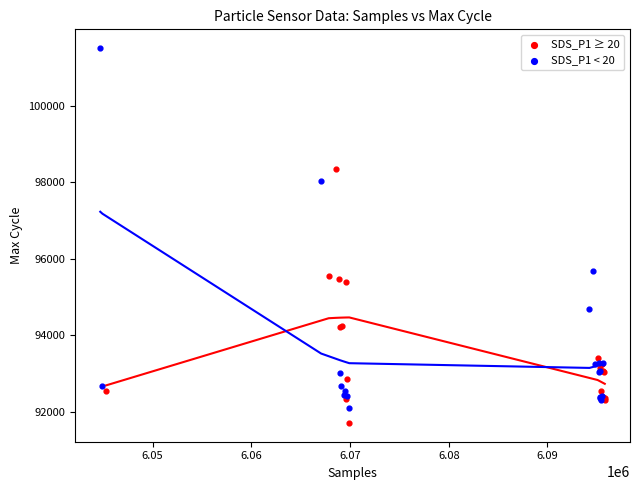

Which series reaches the maximum Y coordinate?

SDS_P1 < 20